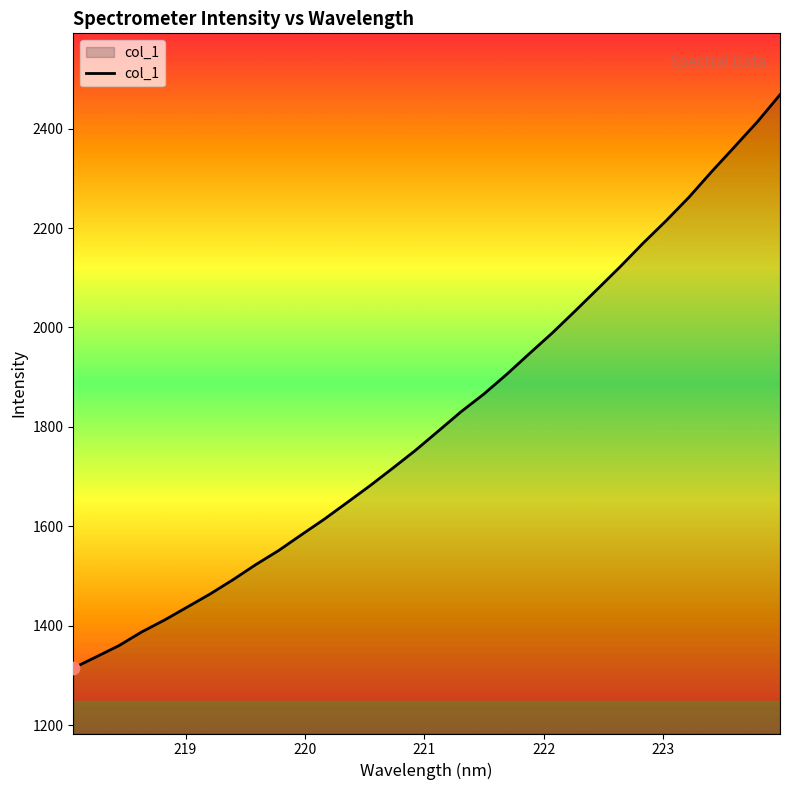

What is the difference between the maximum and minimum values?

1152.8